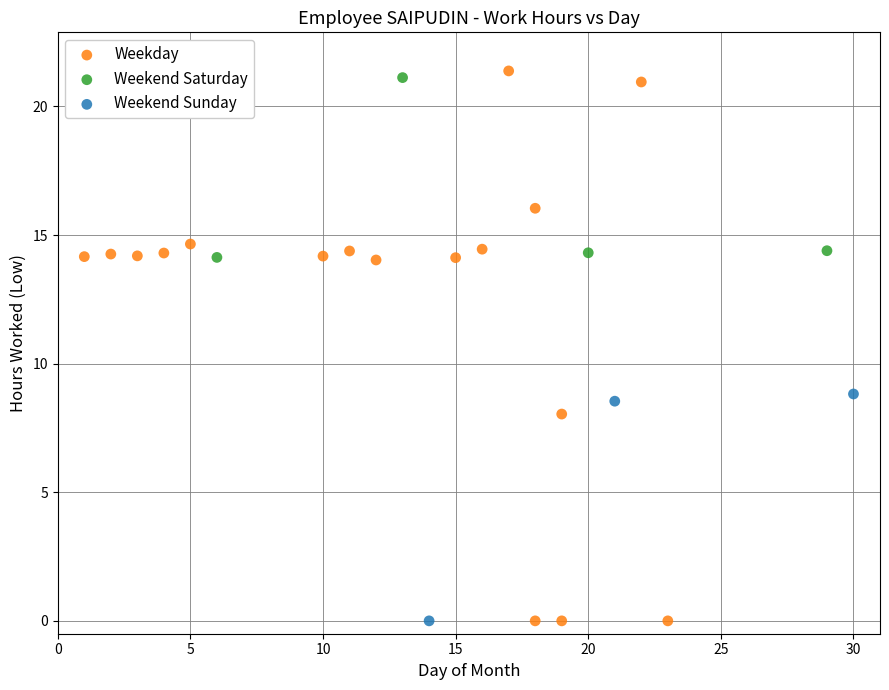

Which series has the widest spread of Y values?

Weekday